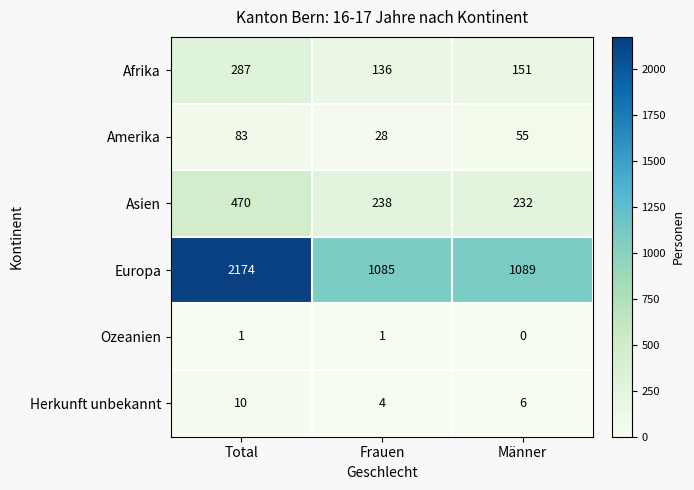

Between Frauen and Männer, which series saw the biggest shift?

Amerika